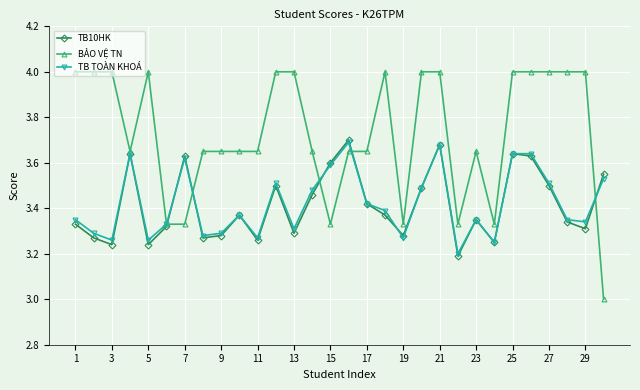

Which series has the largest range (max minus min)?

BẢO VỆ TN